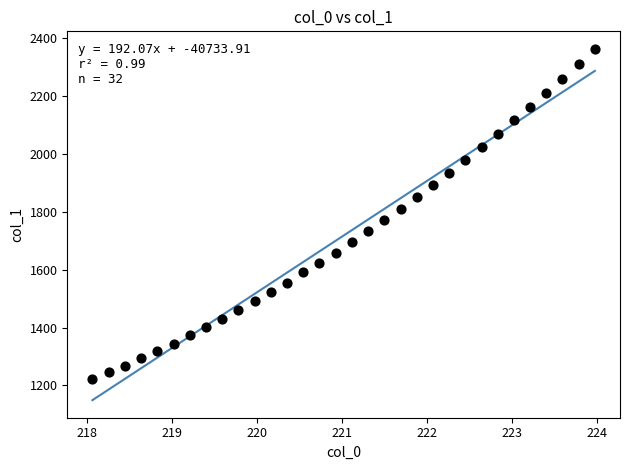

What is the range of X values (max minus min)?

5.9